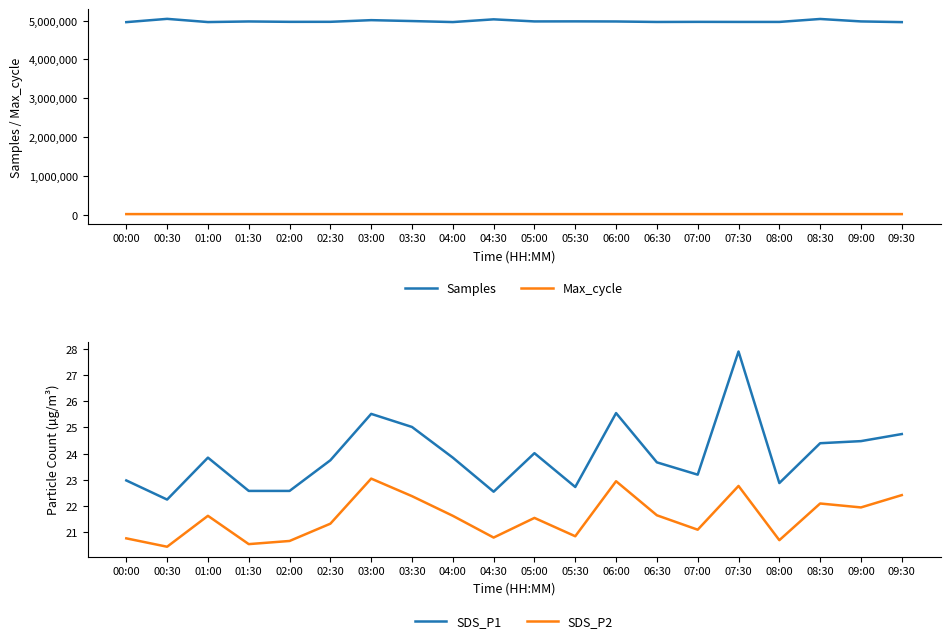

Which category has the highest value across all series?

00:30